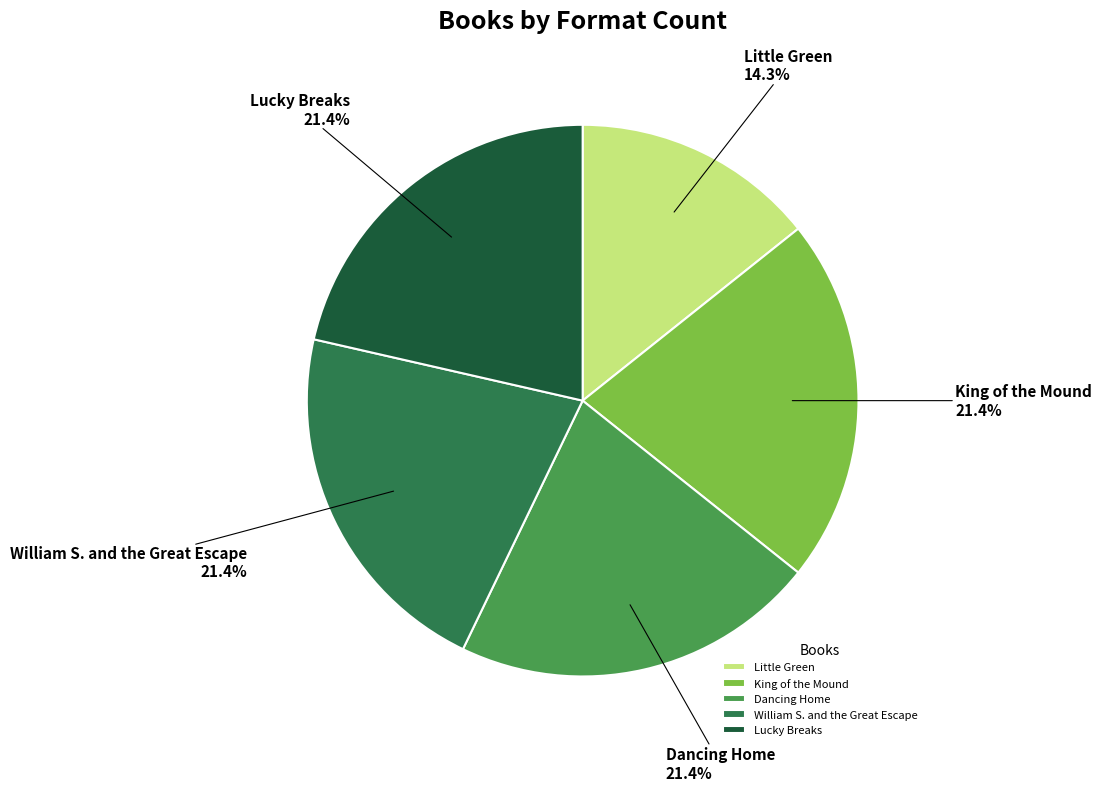

Count the number of slices in the pie.

5